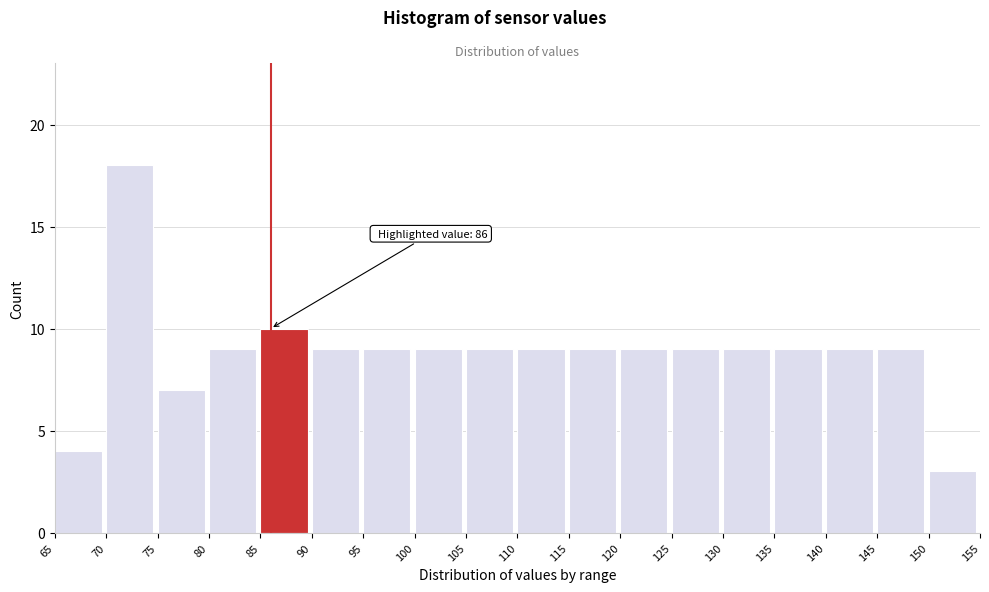

Over which range of the x-axis is the bar tallest?

70 to 75